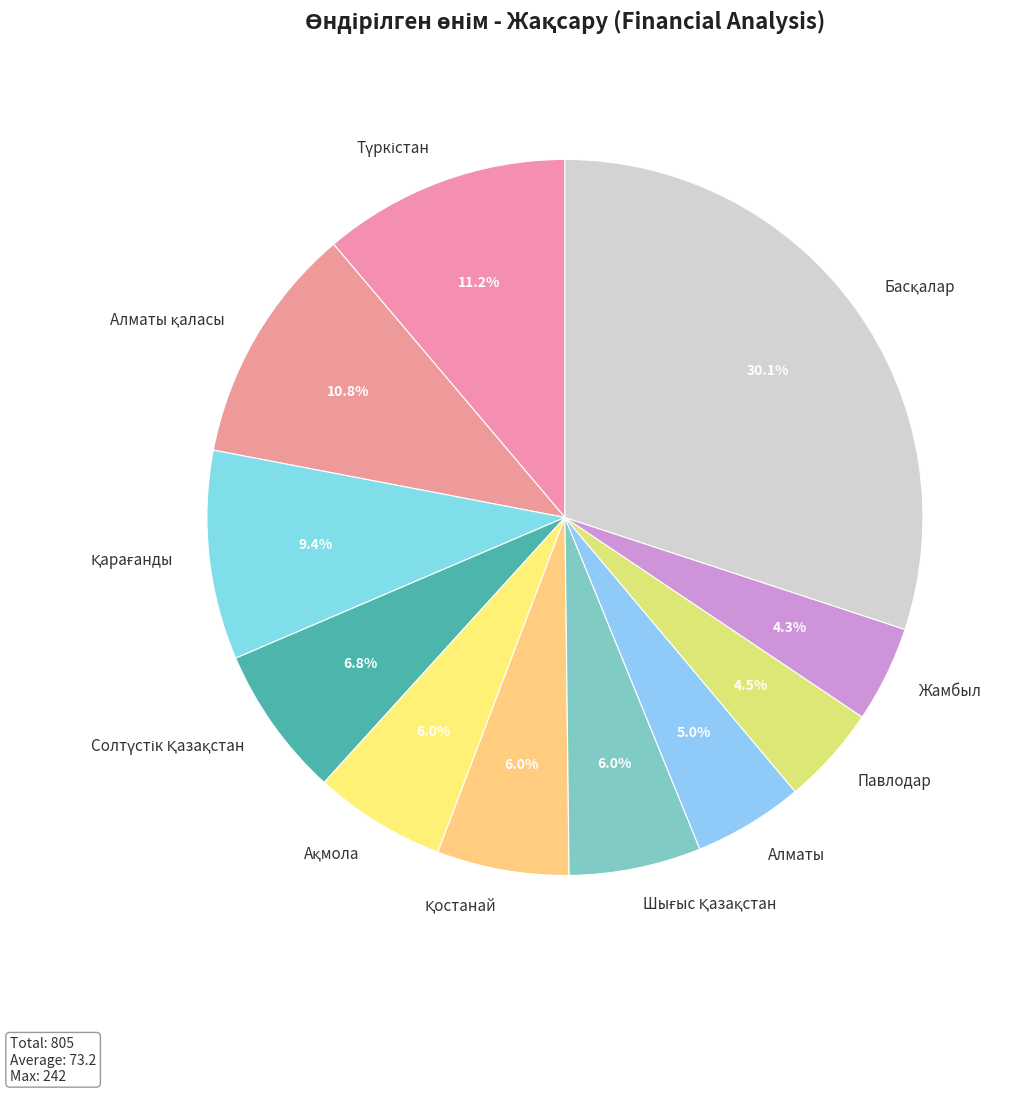

Do Алматы and Павлодар together represent more than half of the pie?

No